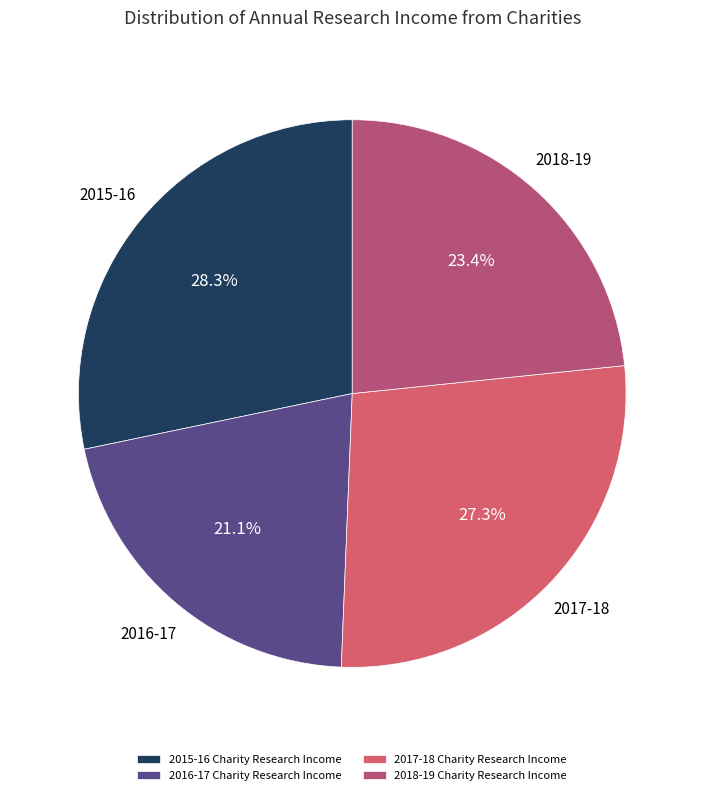

Rank the categories by value from highest to lowest.

2015-16 Charity Research Income, 2017-18 Charity Research Income, 2018-19 Charity Research Income, 2016-17 Charity Research Income